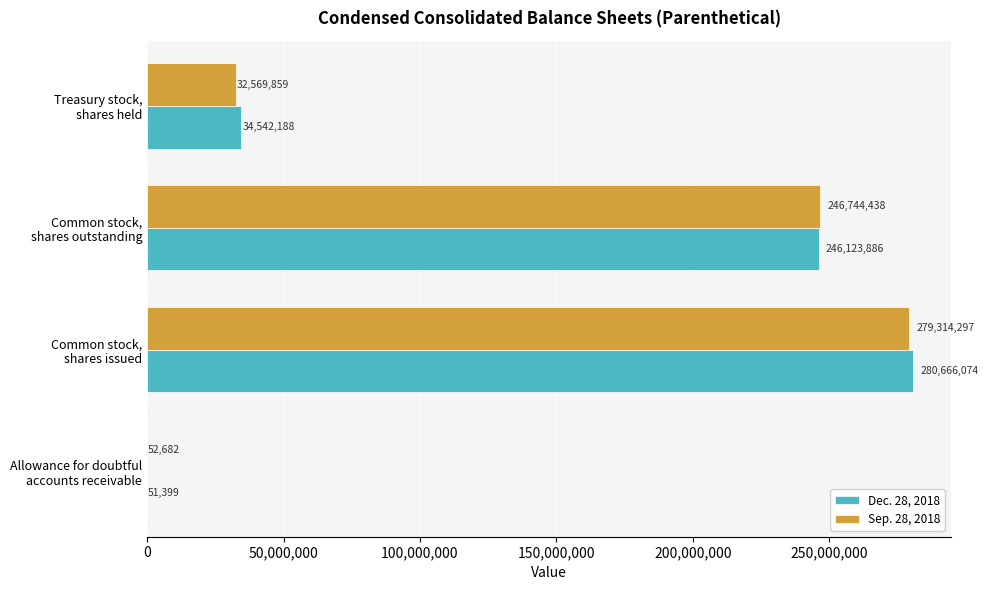

What is the sum of all Dec. 28, 2018 values?

561383547